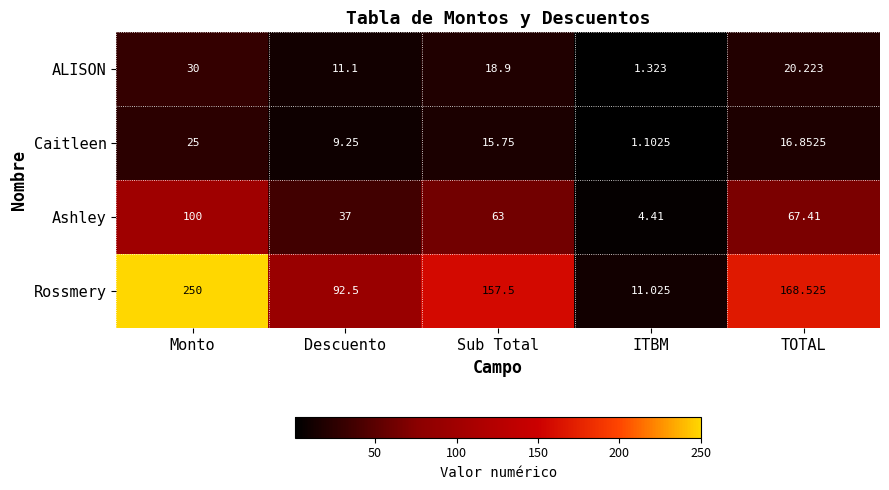

What is the smallest value displayed?

1.1